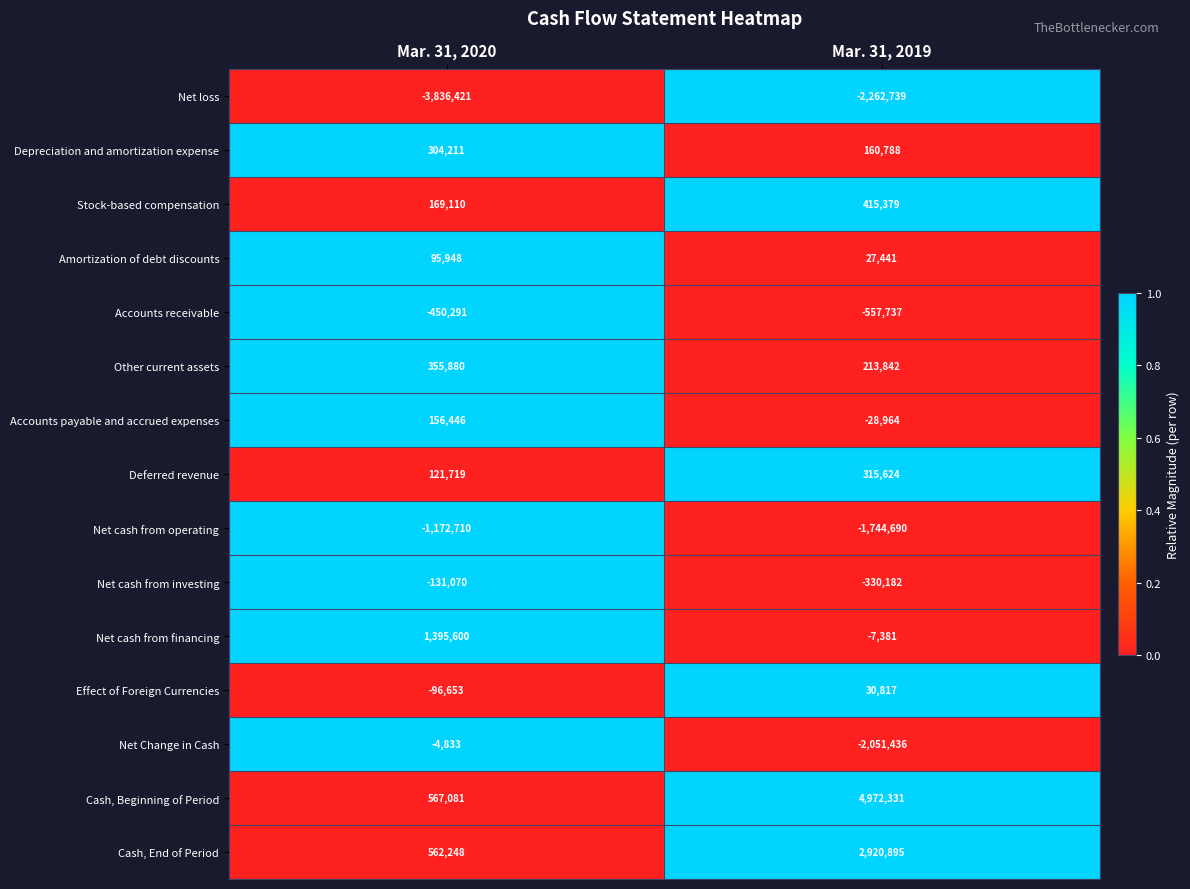

What is the minimum value shown in the chart?

-3836421